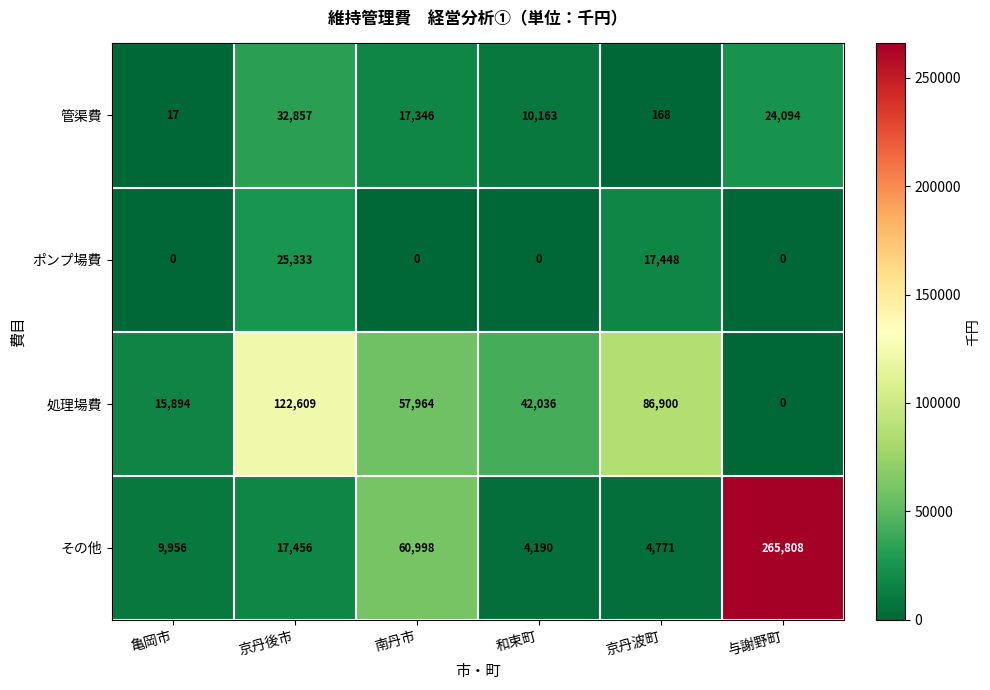

Which series changed the most between 京丹後市 and 京丹波町?

処理場費